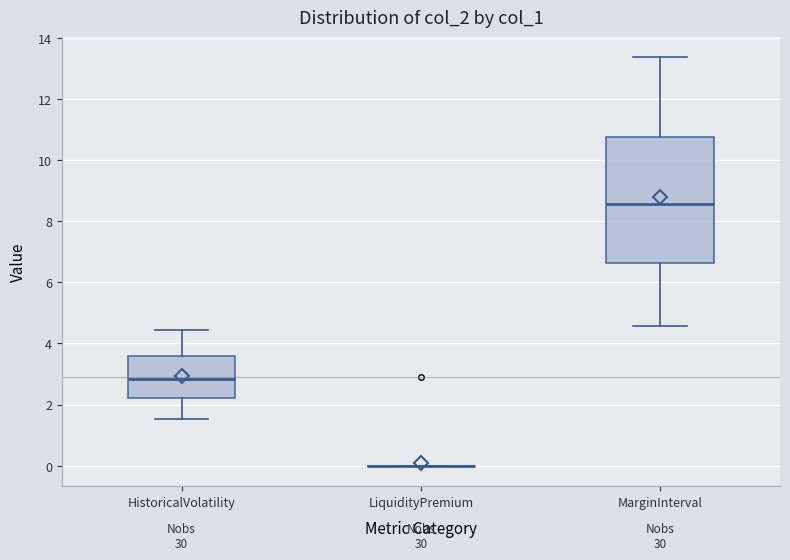

Reading left to right, read every box against the y-axis: the position of its median line, the range the box covers, and the ends of its whiskers. The values are not printed on the chart, so give them approximately, as read against the axis.

HistoricalVolatility: median 2.8, box 2.2 to 3.6, whiskers 1.6 to 4.4
LiquidityPremium: box collapsed to a line at 0.0, whiskers 0.0 to 0.0
MarginInterval: median 8.6, box 6.6 to 10.8, whiskers 4.6 to 13.4